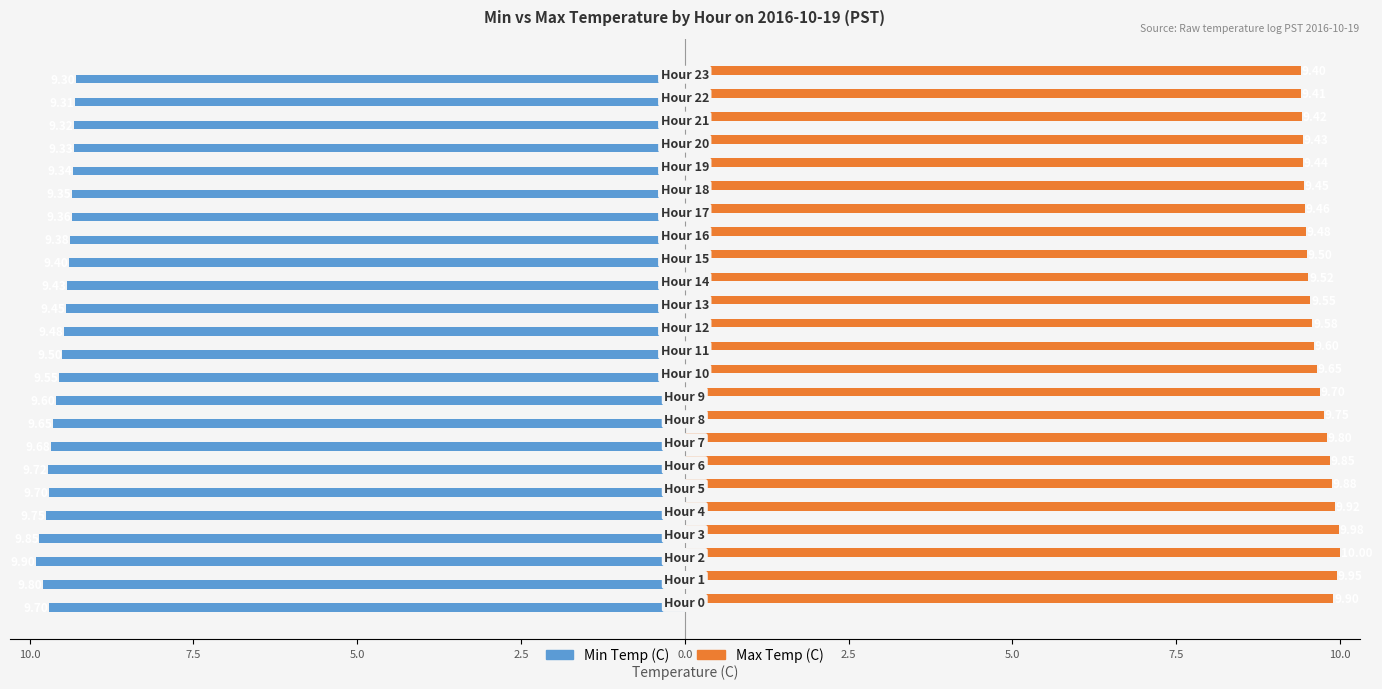

Rank the series by their maximum value, from lowest to highest.

Min Temp (C), Max Temp (C)